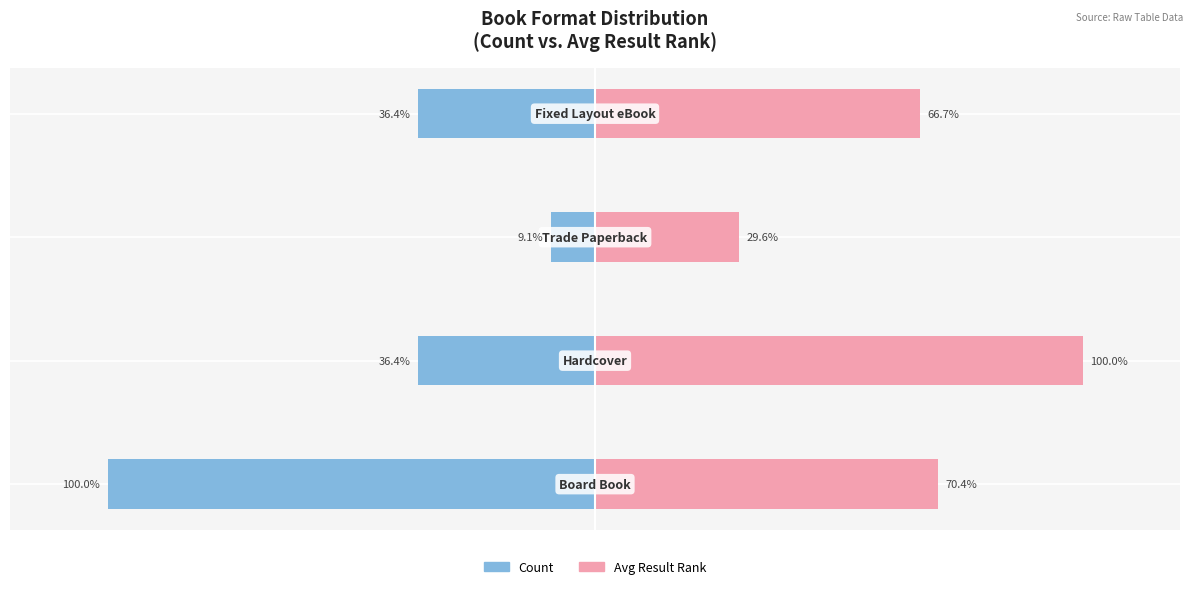

The value of Count at −100 is -36.4. True or false?

True